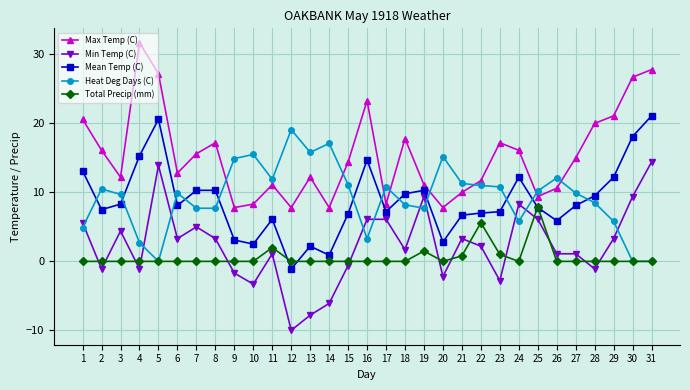

What is the spread (max minus min) of values at 8?

17.2